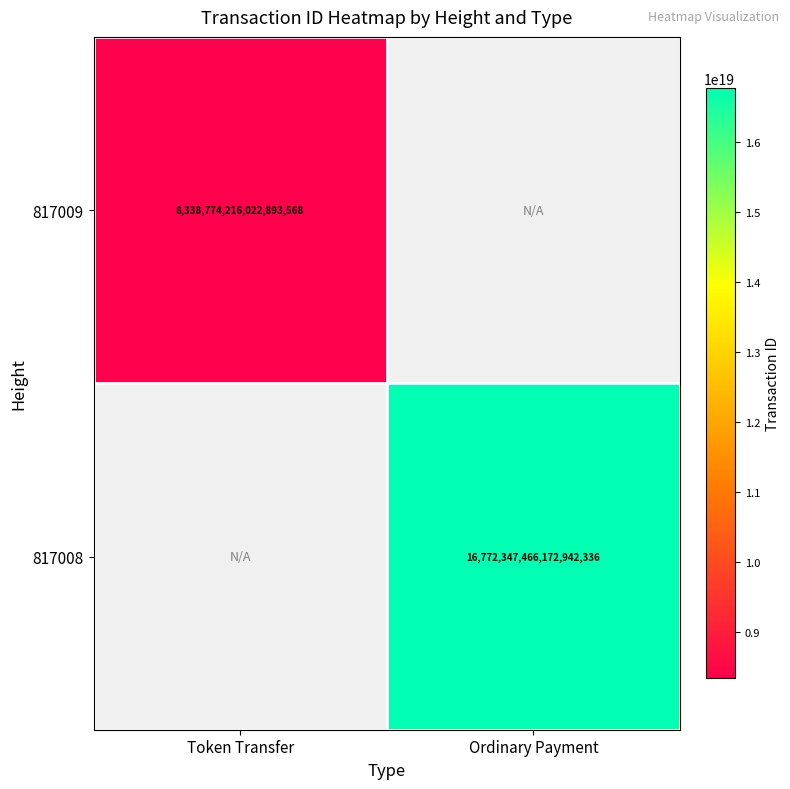

True or false: 817008 has a value of 16772347466172942336 at Ordinary Payment.

True